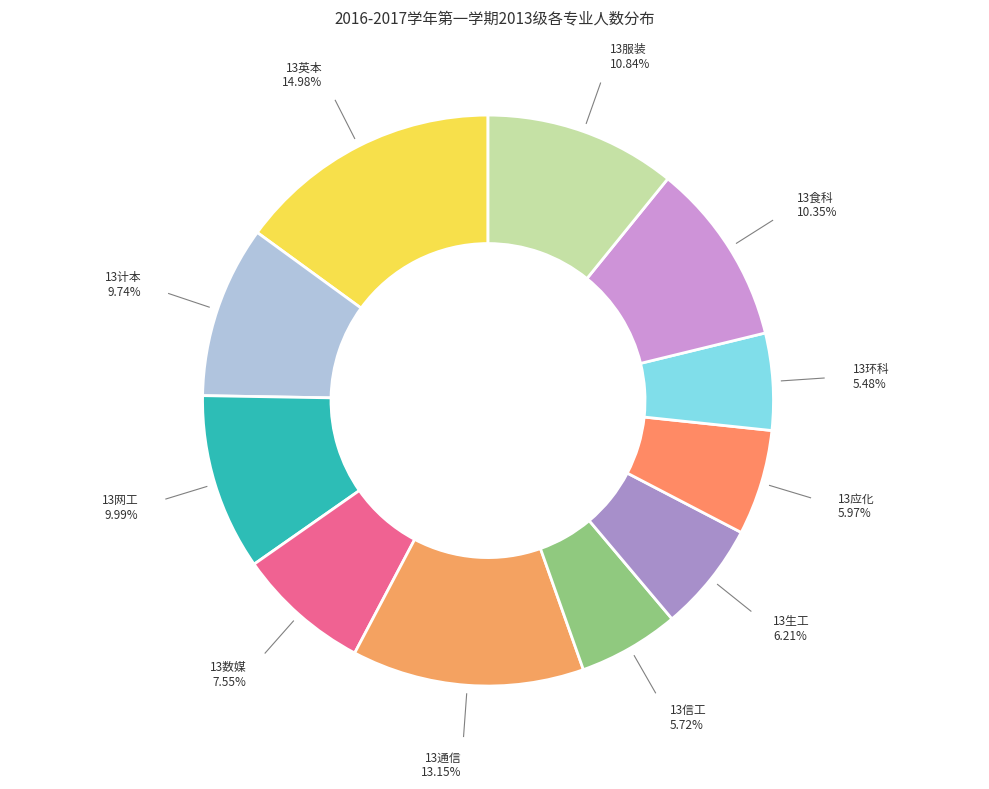

Is there any slice that represents more than half of the pie?

No